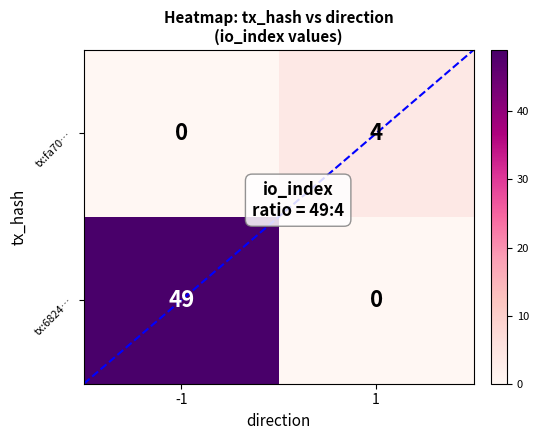

What is the average value of the fa70a6963347651515dded6c655e186927faa8d series?

2